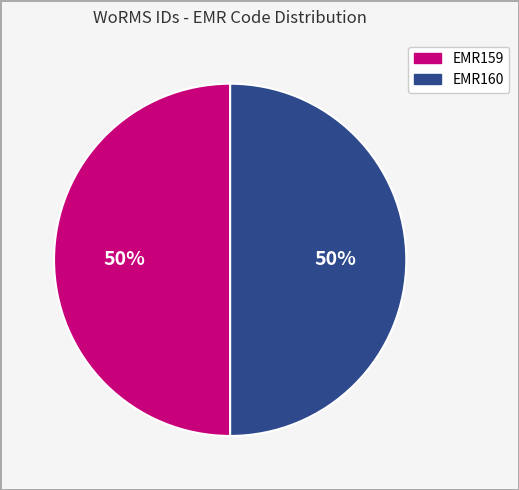

Is the sum of EMR160 and EMR159 greater than half?

Yes